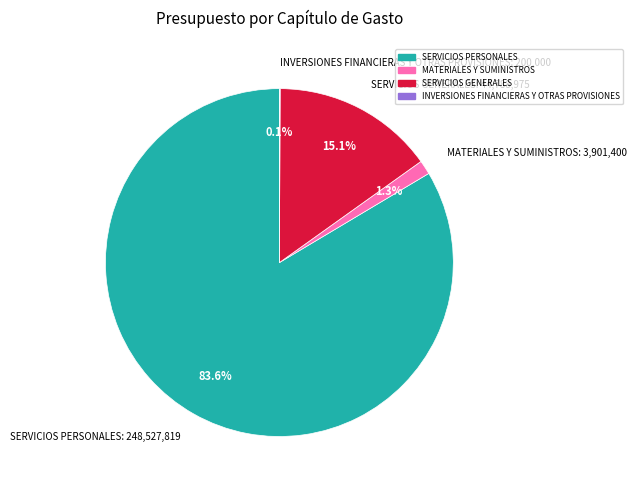

What percentage is NOT represented by MATERIALES Y SUMINISTROS: 3,901,400?

98.7%